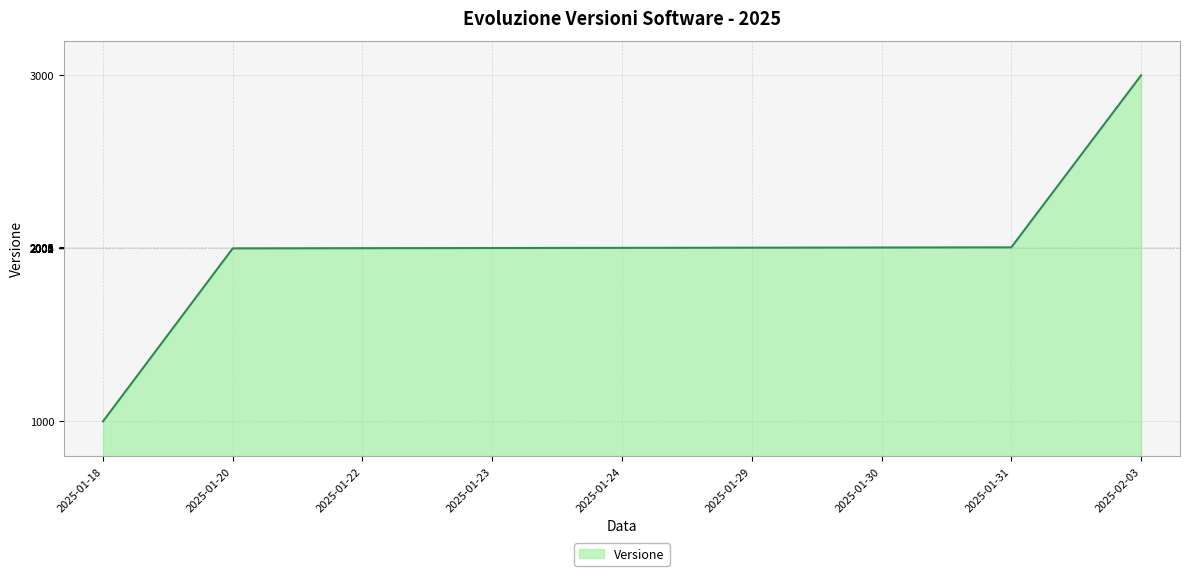

At which category does the chart reach its minimum across all series?

2025-01-18